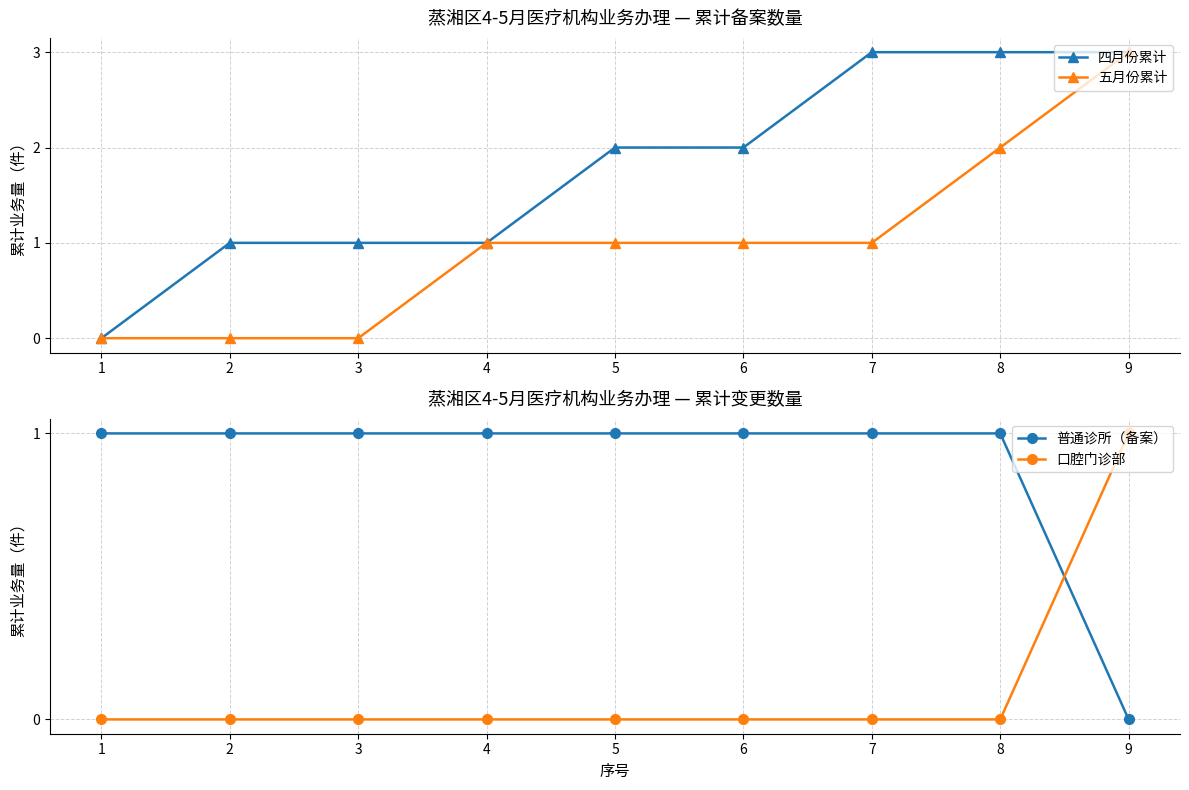

True or false: 普通诊所（备案） has more than 2 interior local peaks.

False